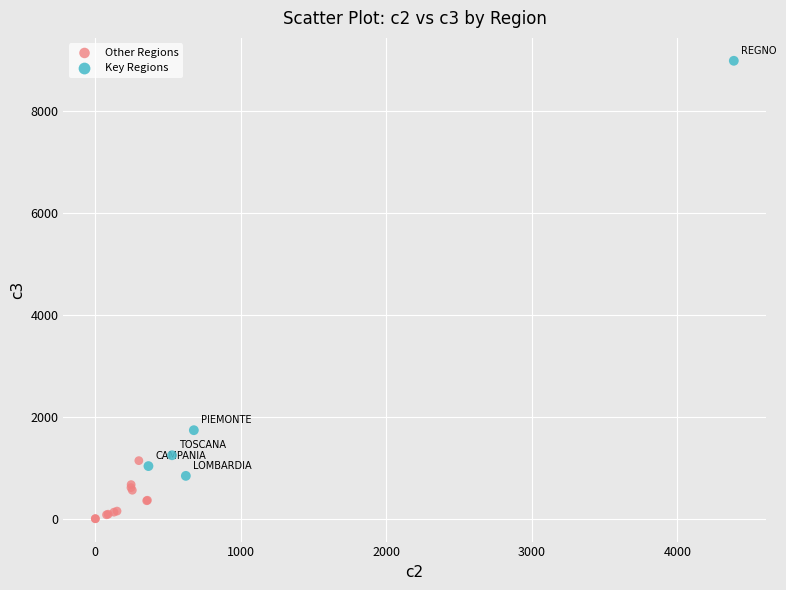

Which series contains the highest Y value?

Key Regions